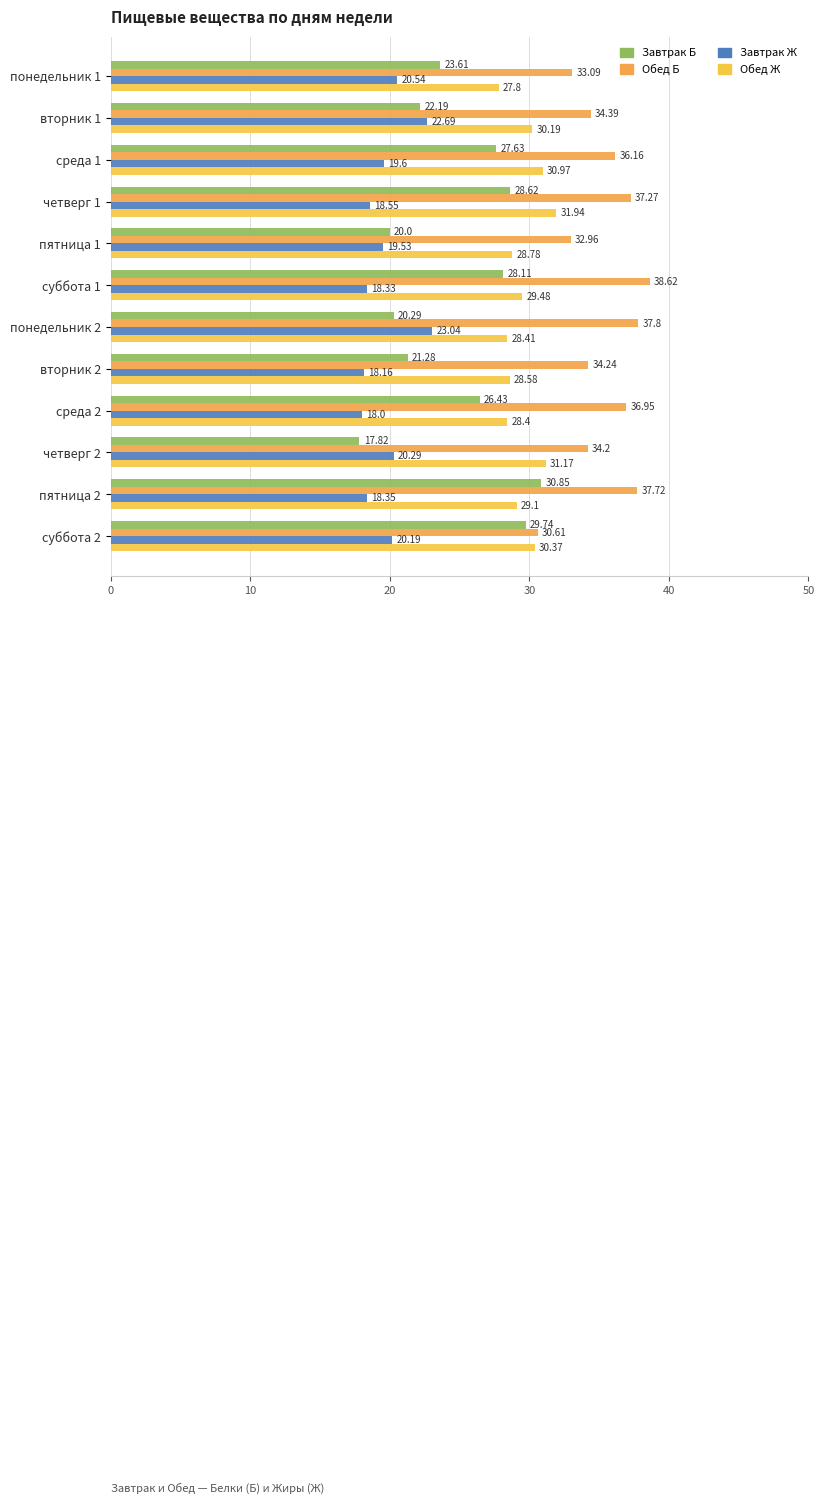

List the labels in order of Завтрак Б value, smallest first.

четверг 2, пятница 1, понедельник 2, вторник 2, вторник 1, понедельник 1, среда 2, среда 1, суббота 1, четверг 1, суббота 2, пятница 2